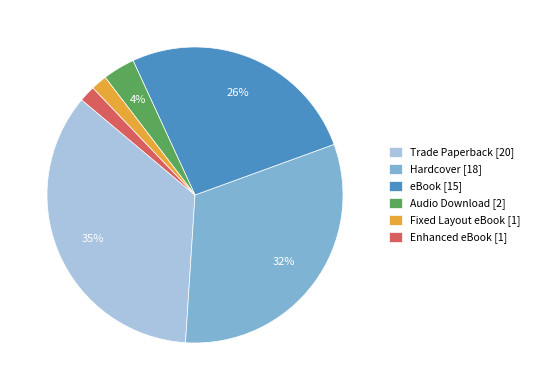

Does any single category account for the majority?

No